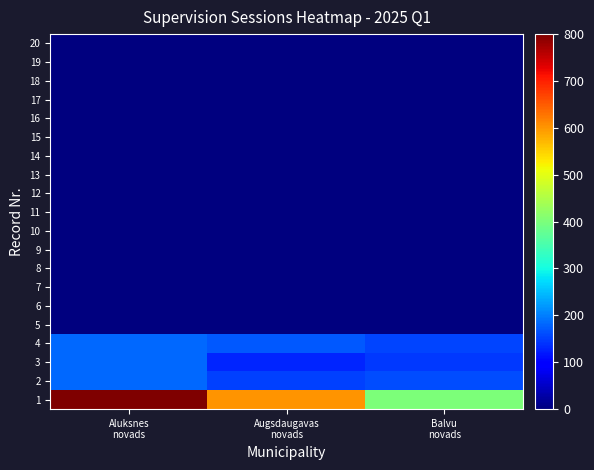

At which category does the chart reach its minimum across all series?

Aluksnes
novads